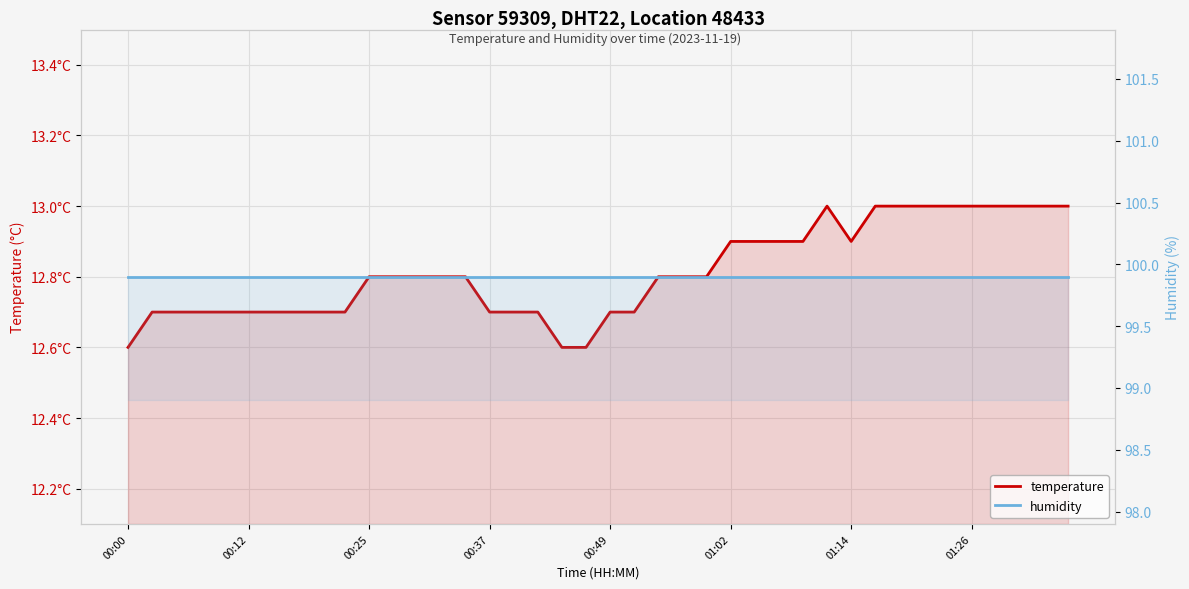

What is the lowest value of the humidity series?

99.9